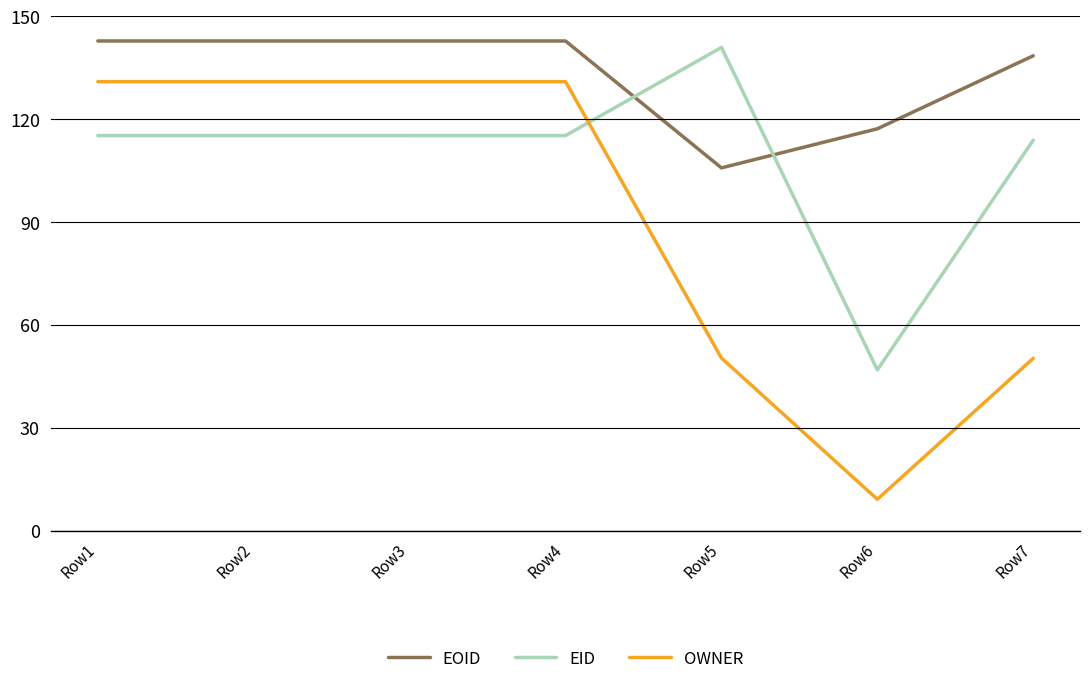

What value does the OWNER series have at Row1?

131.0